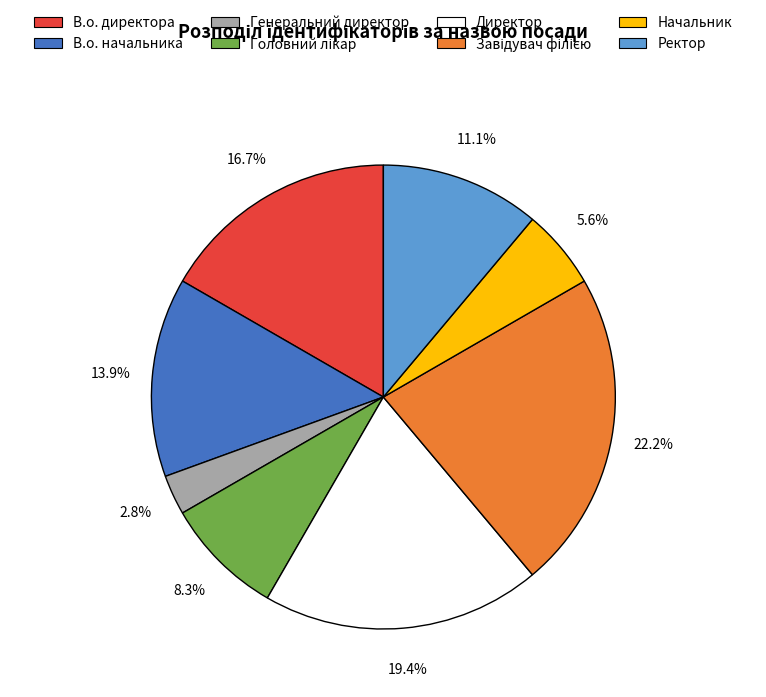

What is the ratio of the value at Генеральний директор to the value at В.о. директора?

0.2